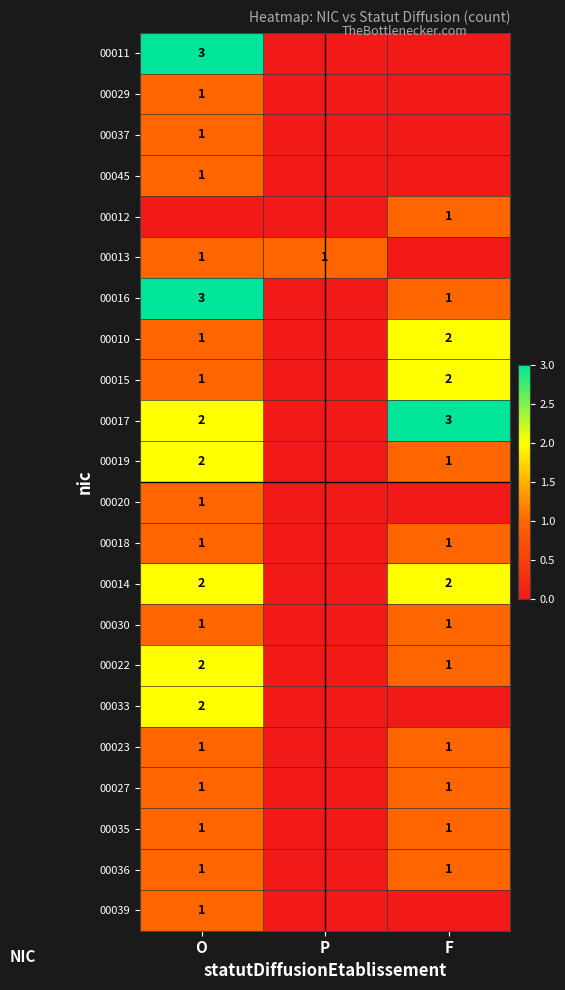

The 00012 series shows 2 at F. True or false?

False